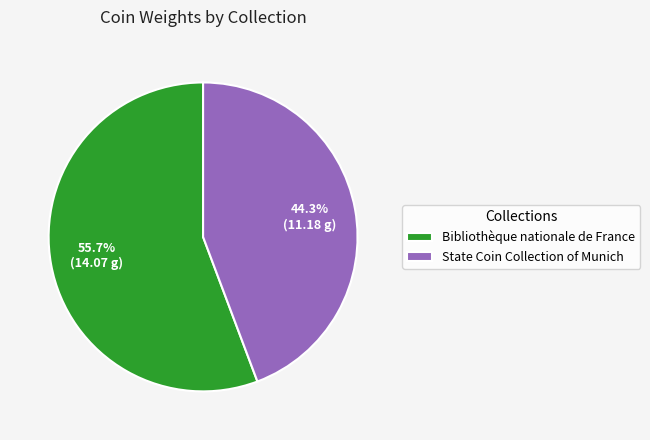

Between State Coin Collection of Munich and Bibliothèque nationale de France, which is larger?

Bibliothèque nationale de France